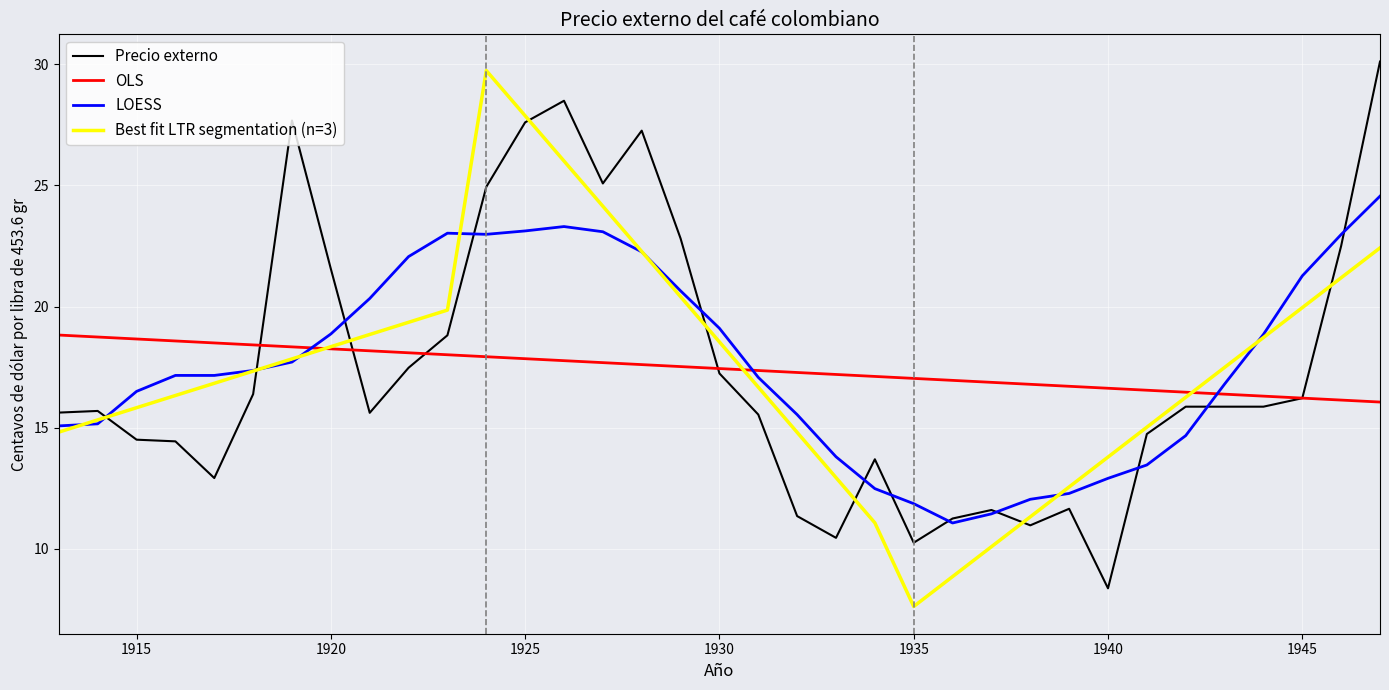

What is the minimum value for OLS?

16.1